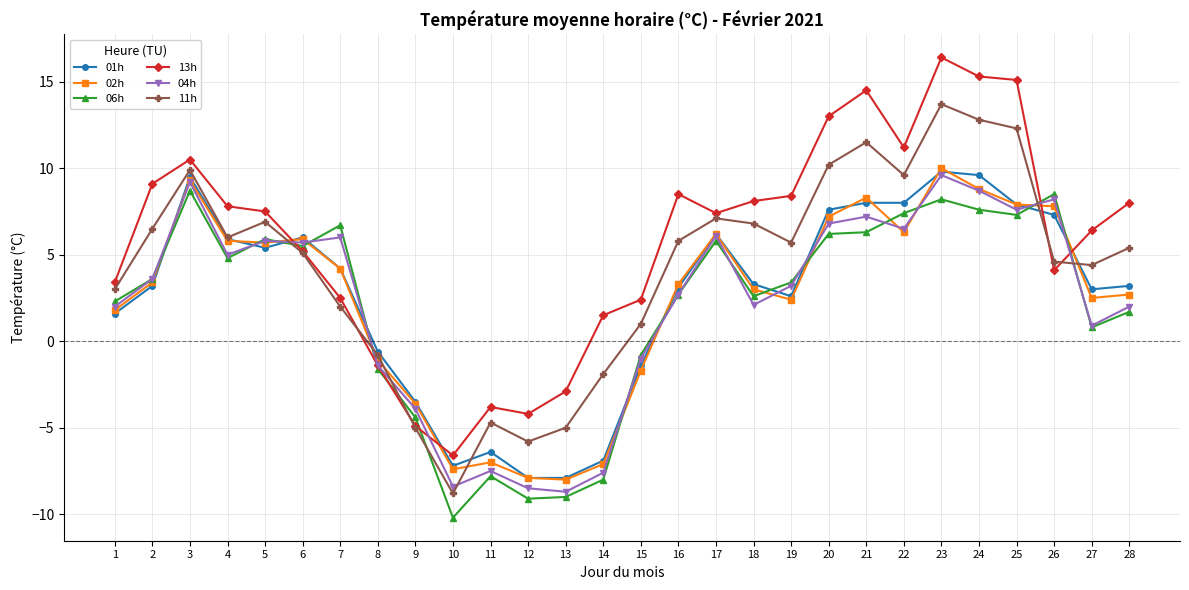

Which label corresponds to the largest value in the chart?

23